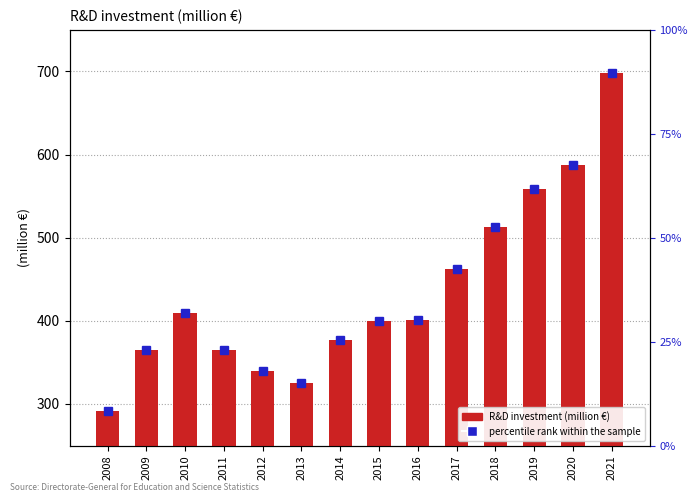

Read the value at 2019, to the nearest 10.

560